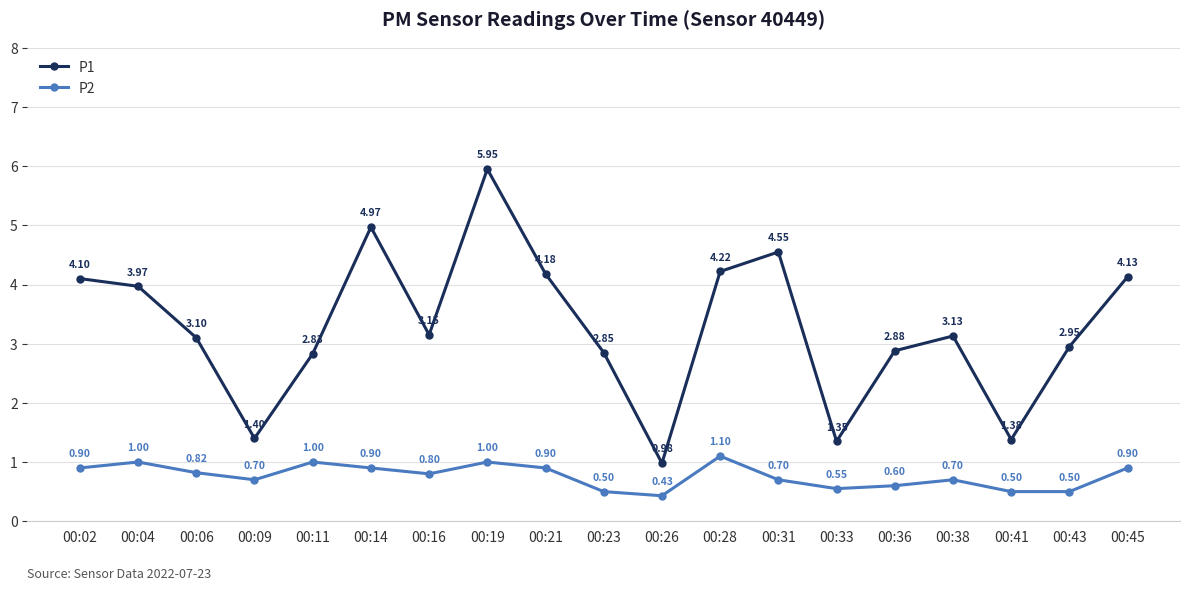

At how many categories does at least one series exceed 4?

7